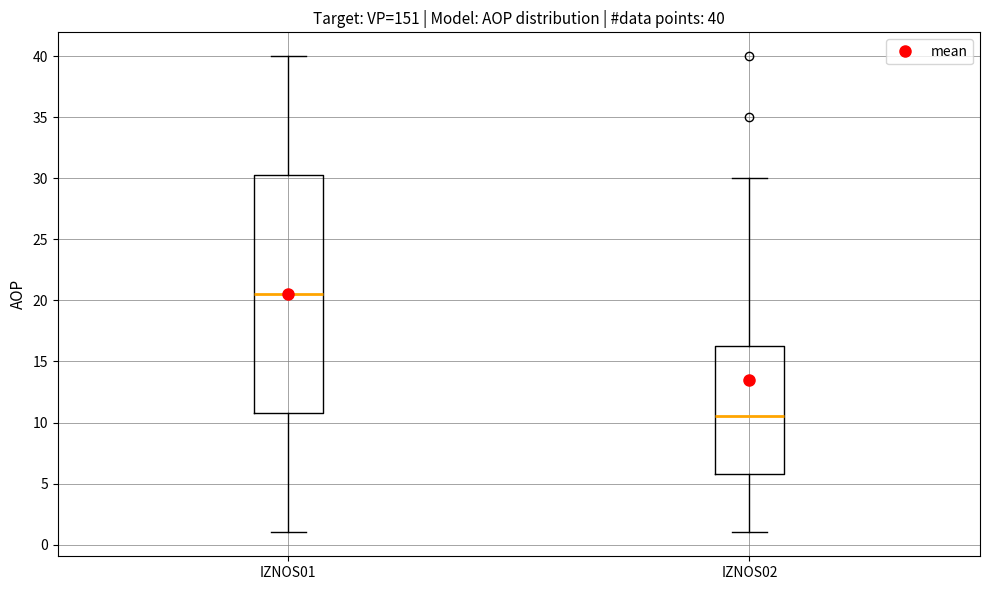

Which box is the tallest, from its lower edge to its upper edge?

IZNOS01